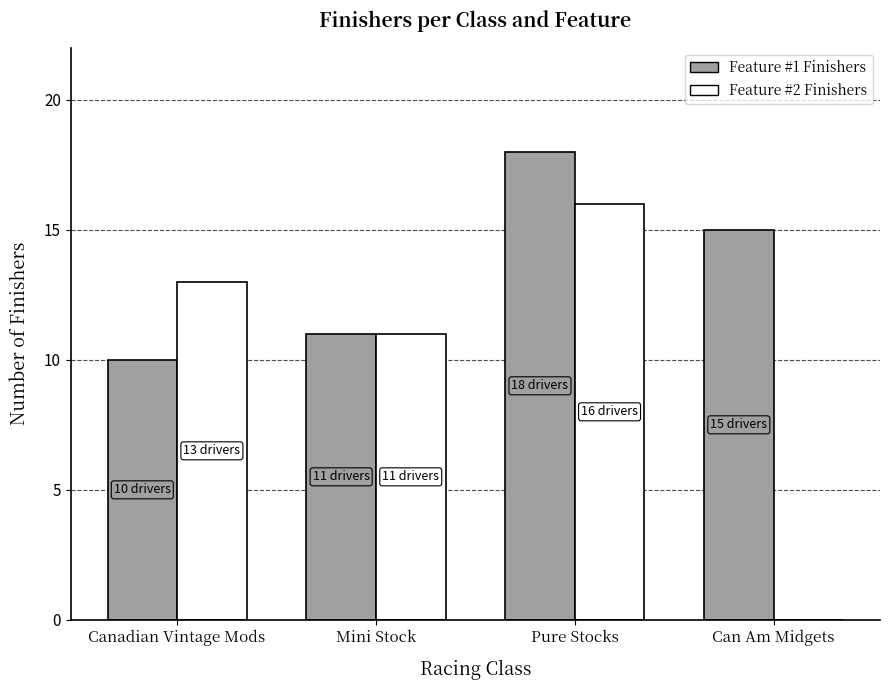

Which category has the highest value in the Feature #1 Finishers series?

Pure Stocks